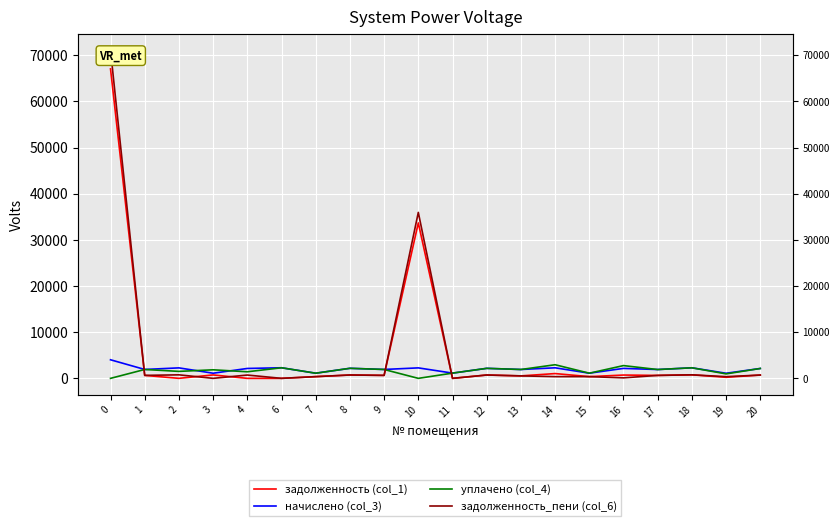

How many lines are shown in the chart?

4